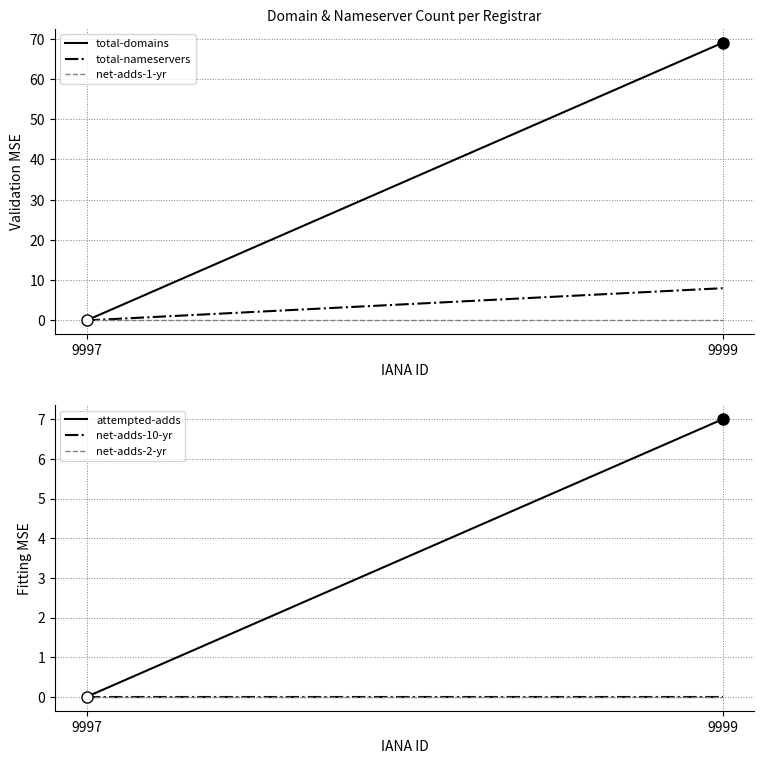

Between 9997 and 9999, which is larger?

9999